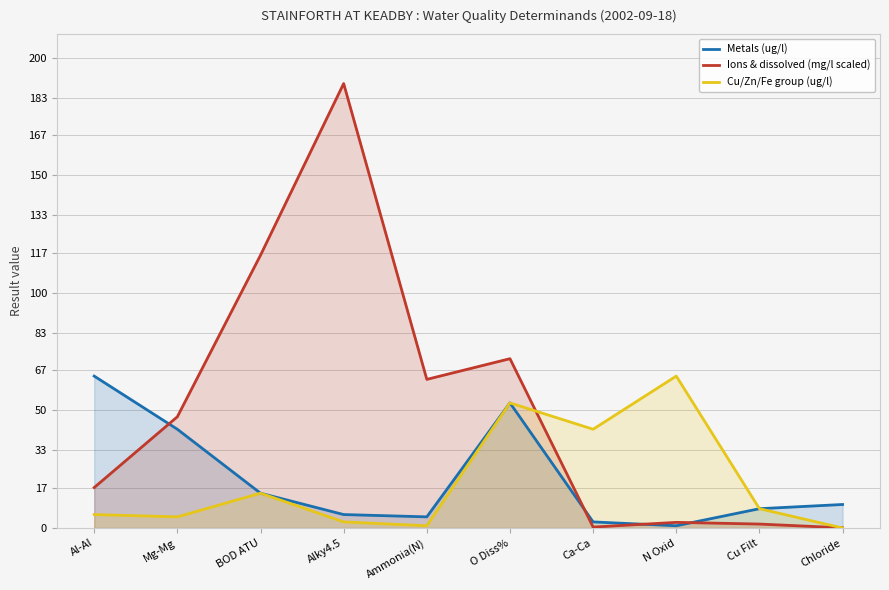

How many times do Cu/Zn/Fe group (ug/l) and Ions & dissolved (mg/l scaled) cross each other?

2